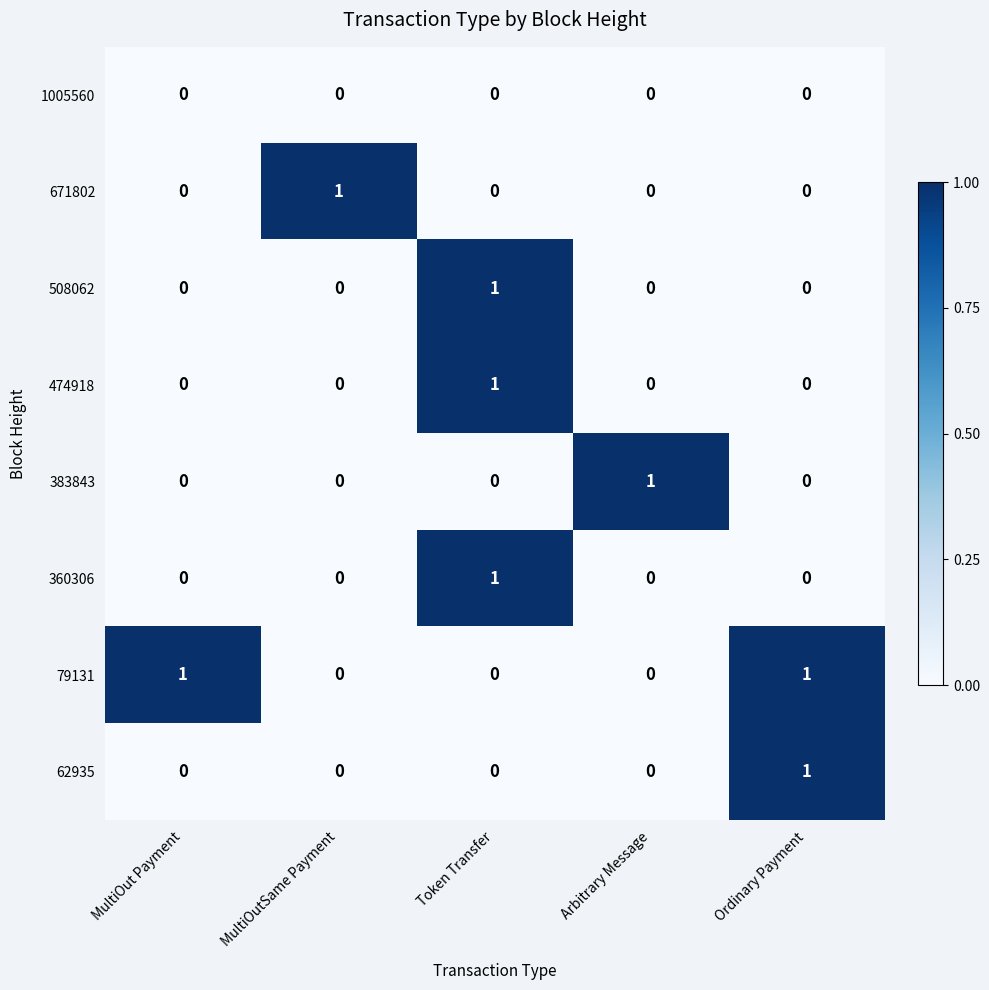

The value of 79131 at Ordinary Payment is 0. True or false?

False